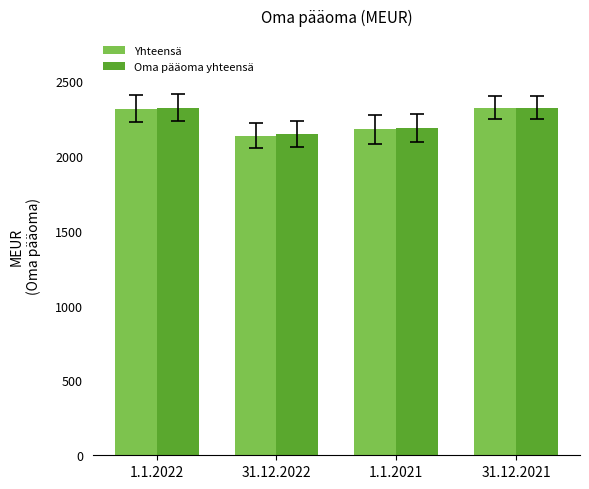

Where is Oma pääoma yhteensä nearest to the value 2234?

1.1.2021